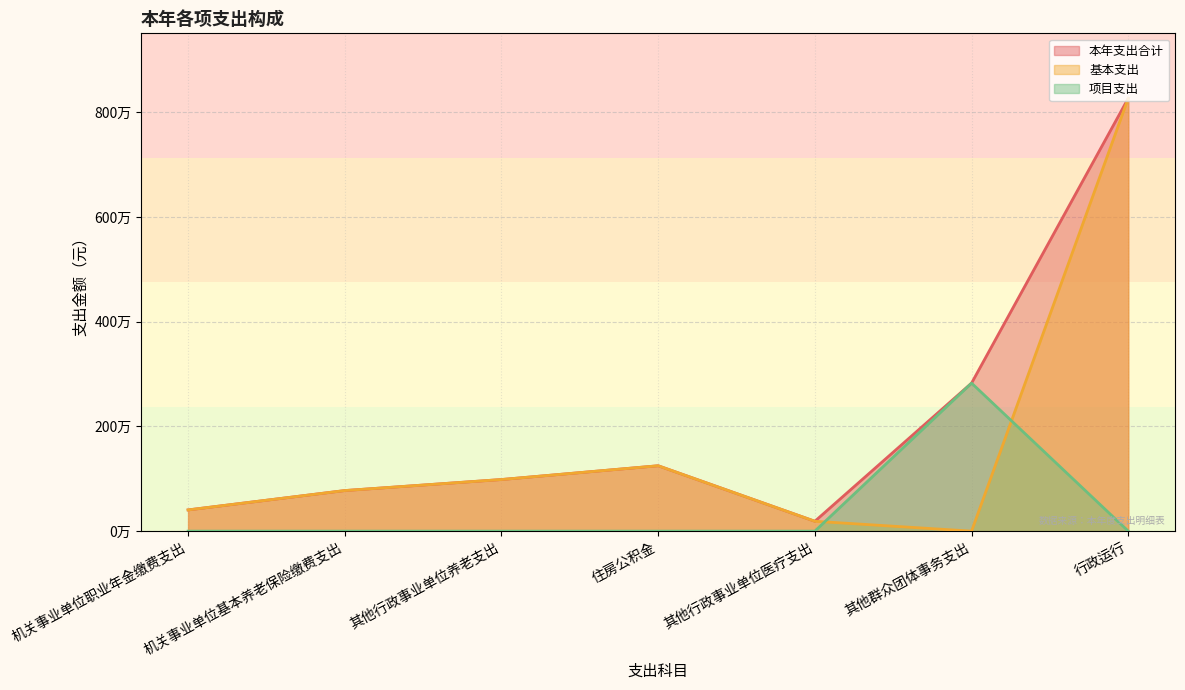

How many values in the 项目支出 series exceed 0?

1